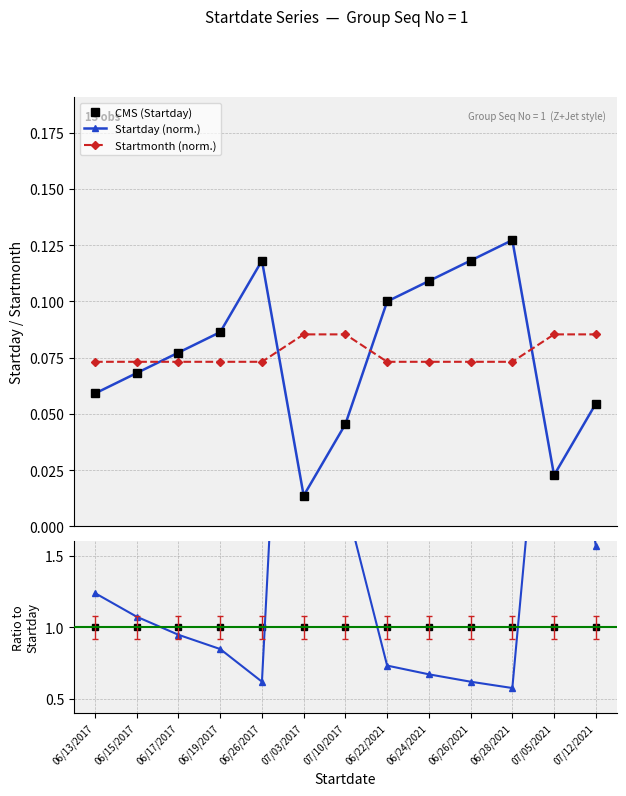

What is the minimum value for CMS (Startday)?

1.0